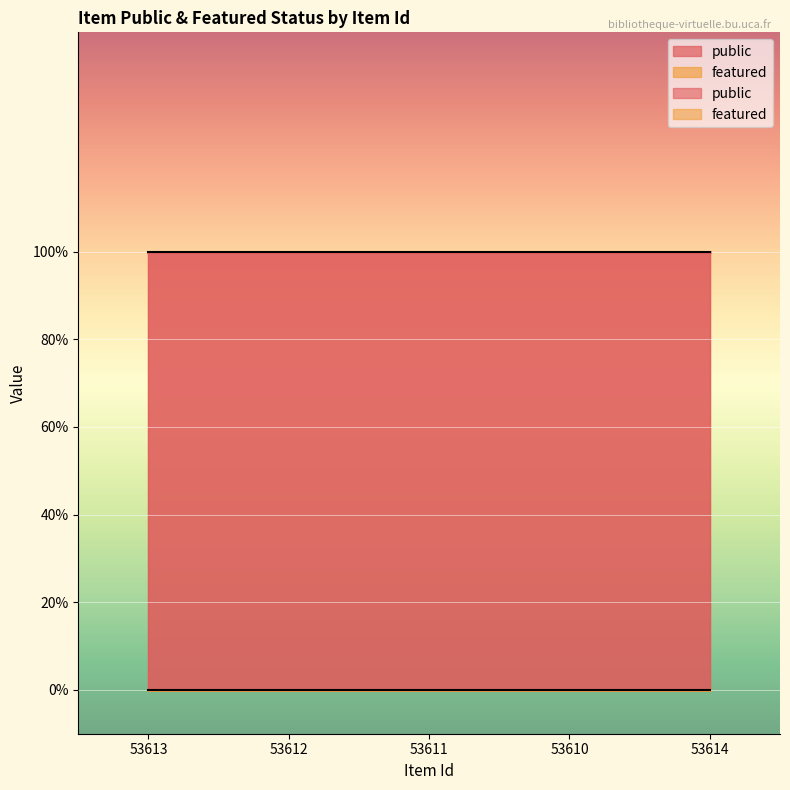

Is it true that featured equals 0 at 53610?

True